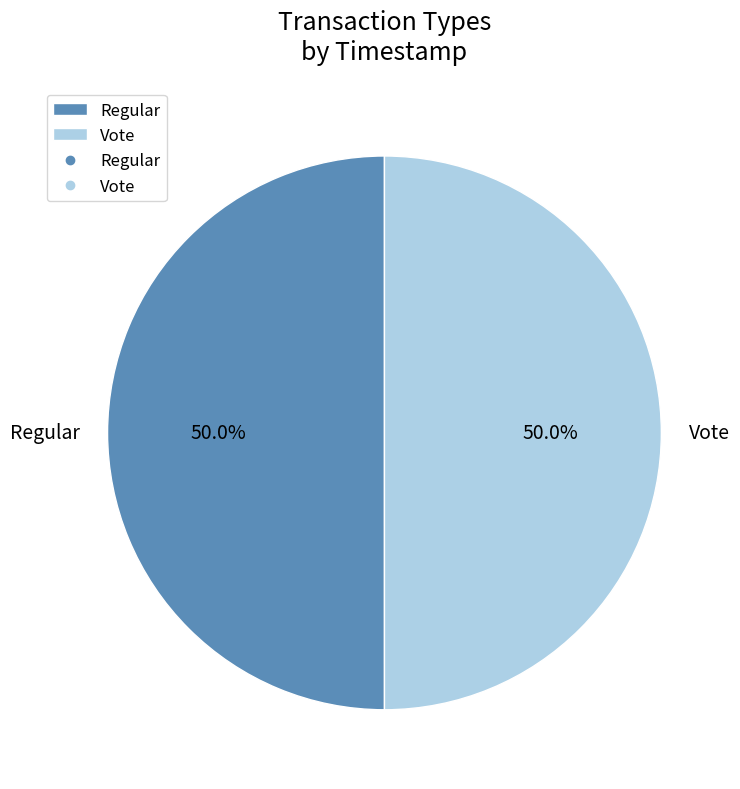

True or false: Regular accounts for 59% of the total.

False